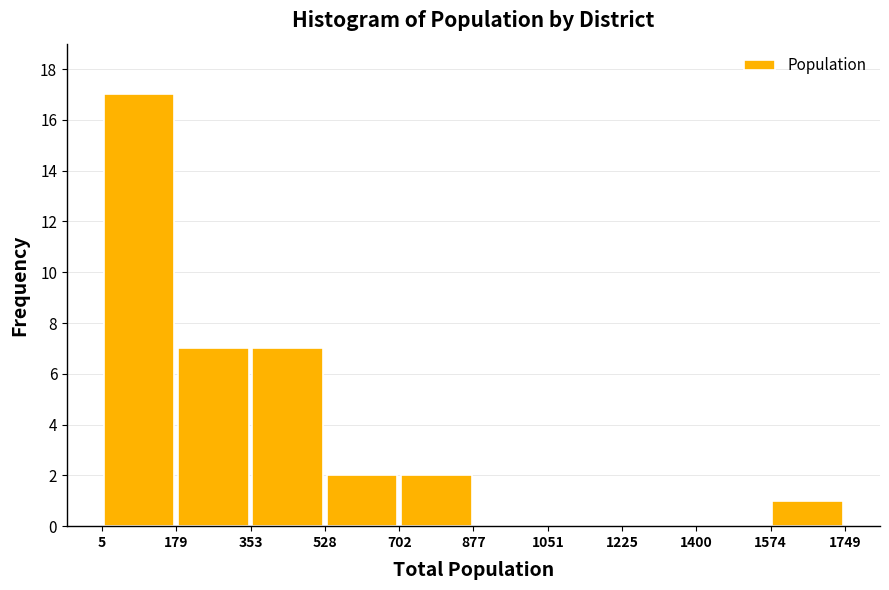

Which range on the x-axis has the tallest bar?

5 to 179